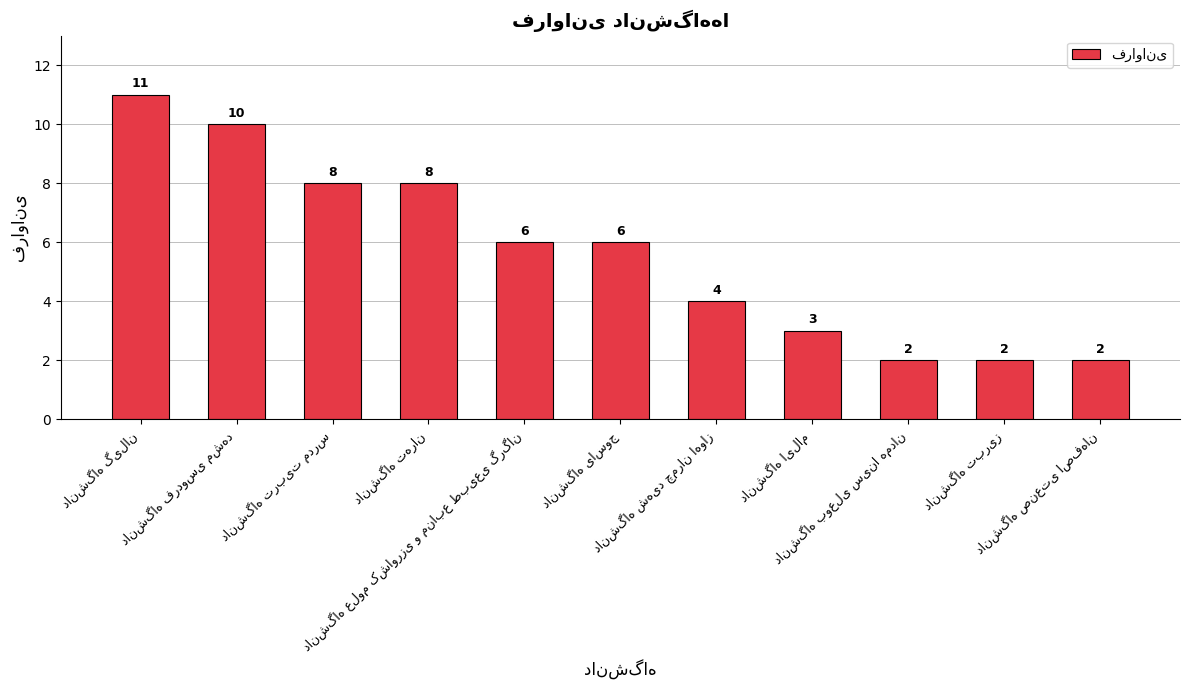

How many data points does each series have?

11